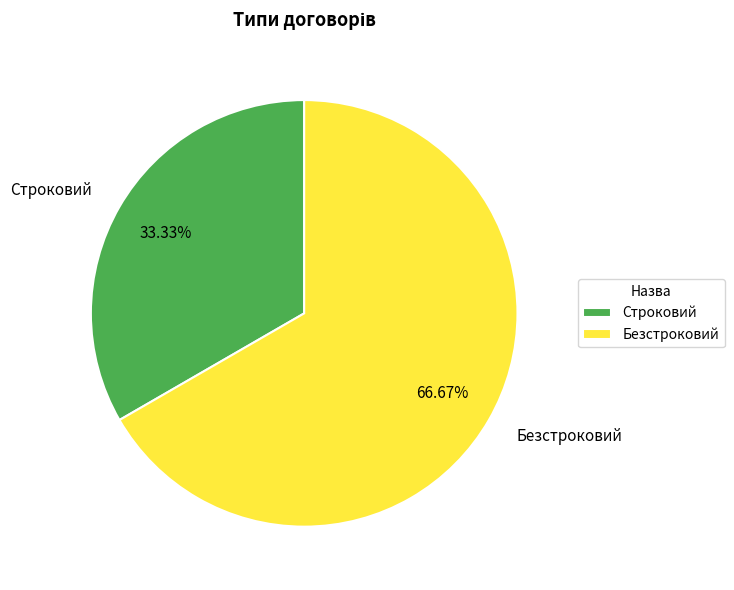

Does Безстроковий represent more than half of the total?

Yes